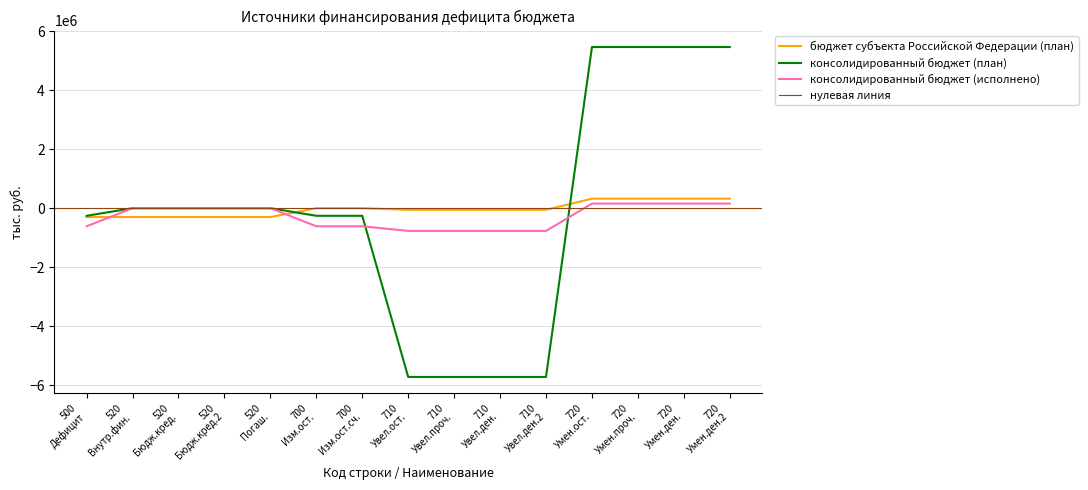

List the series in order of their peak value, highest first.

консолидированный бюджет (план), бюджет субъекта Российской Федерации (план), консолидированный бюджет (исполнено)